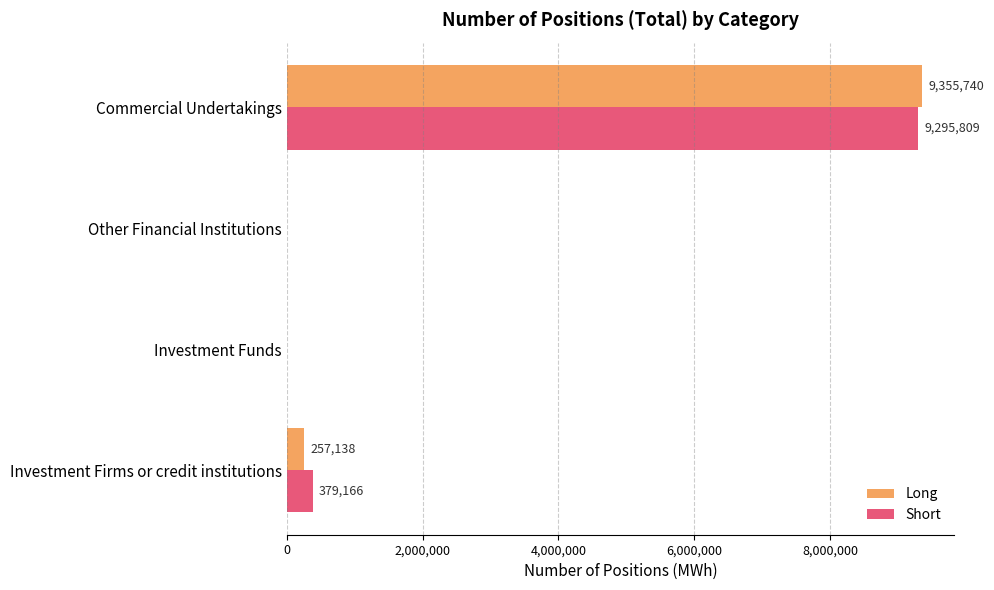

How many data points does each series have?

4